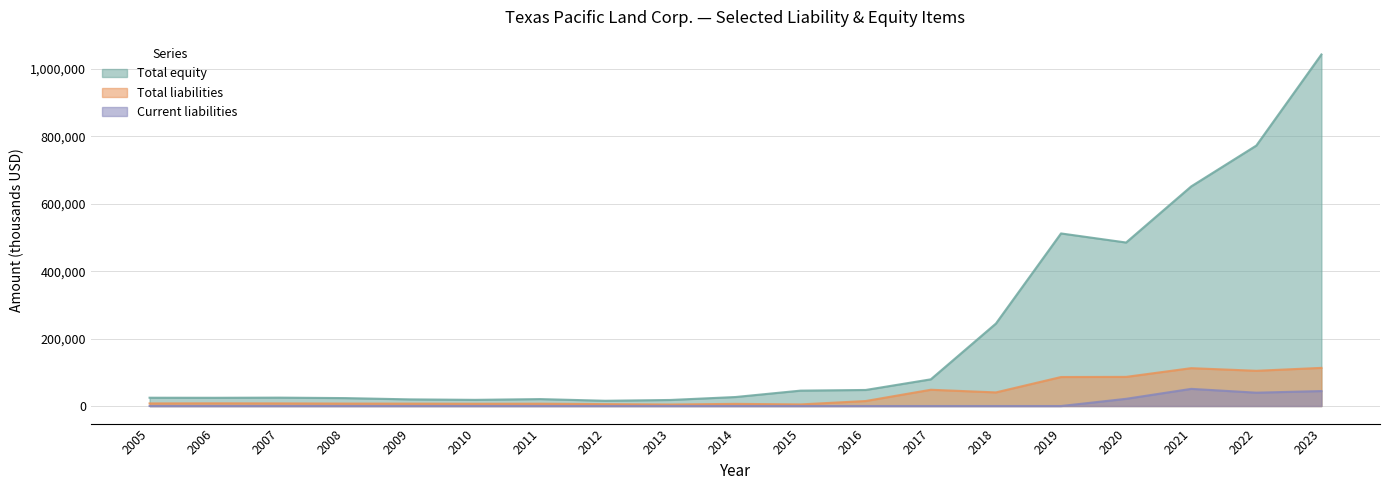

At which category does Total liabilities reach its first local peak?

2006